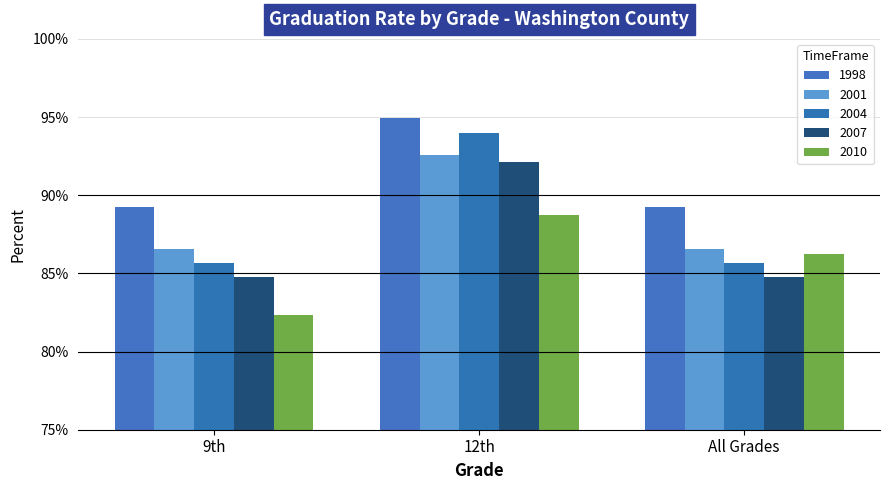

Count the 2007 values in the range 0 to 1.

3